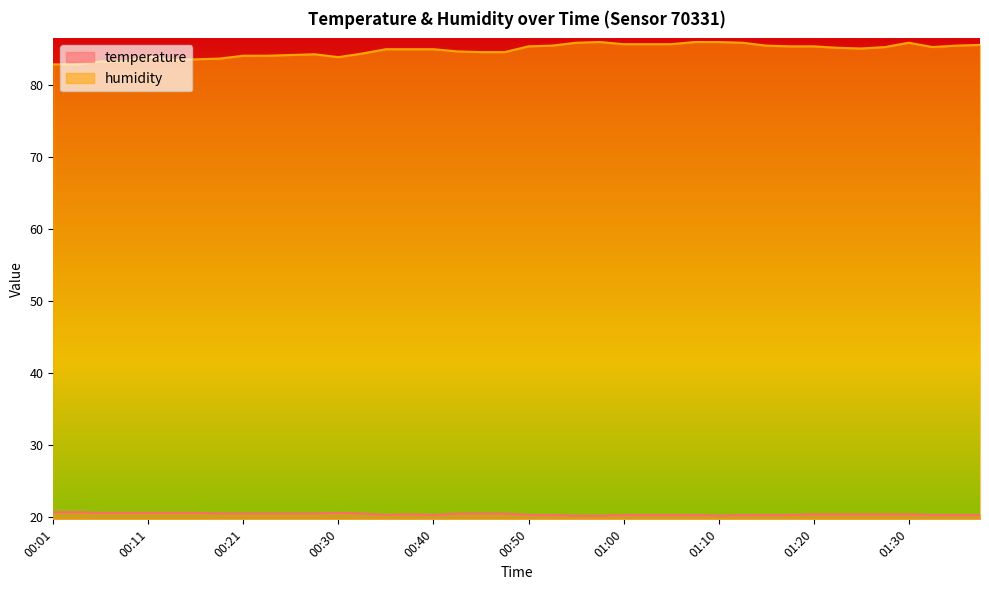

At 01:27, list the series in order from largest to smallest.

humidity, temperature